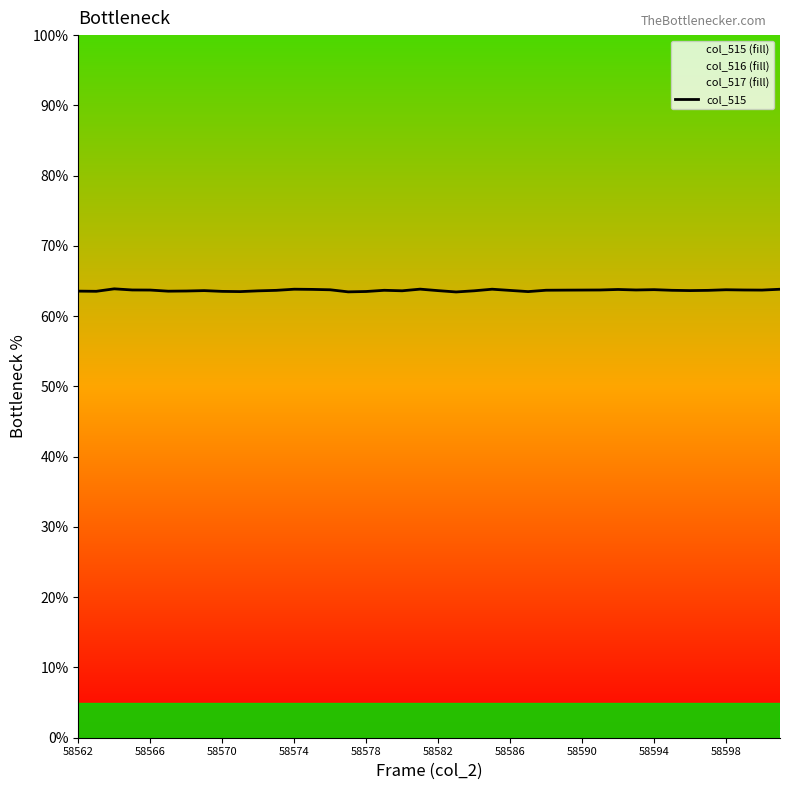

What is the highest value of the col_515 series?

63.9